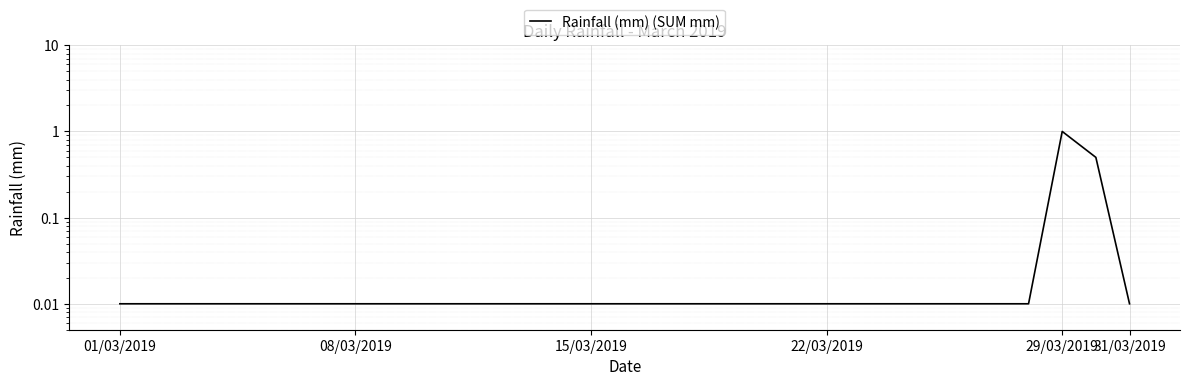

True or false: the data shows 0.0 at 08/03/2019.

False